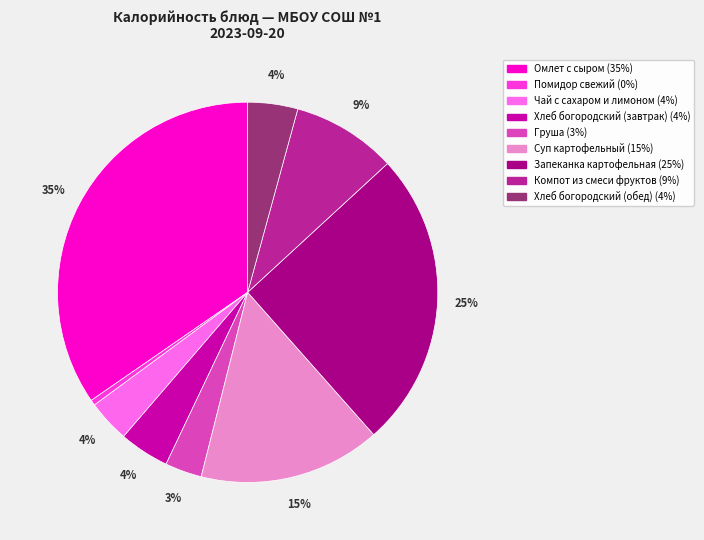

How many slices are in this pie chart?

9